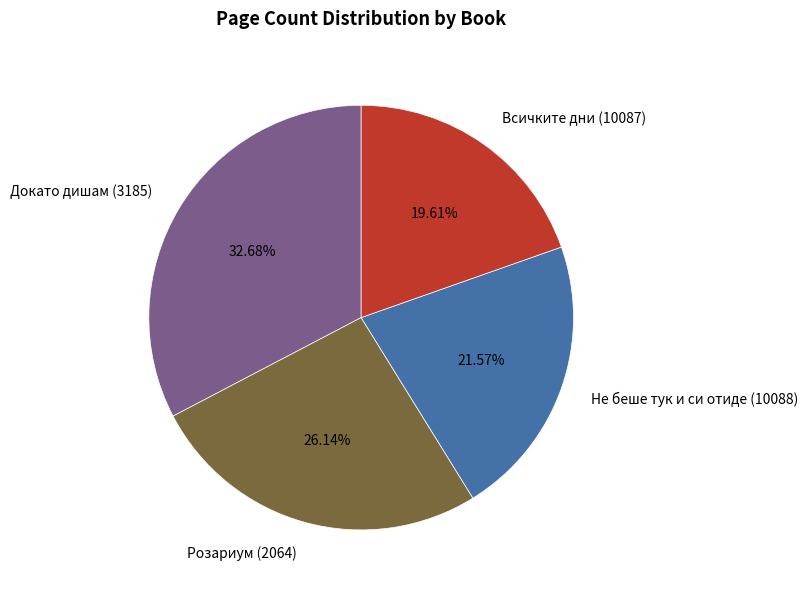

True or false: Докато дишам (3185) accounts for 33% of the total.

True